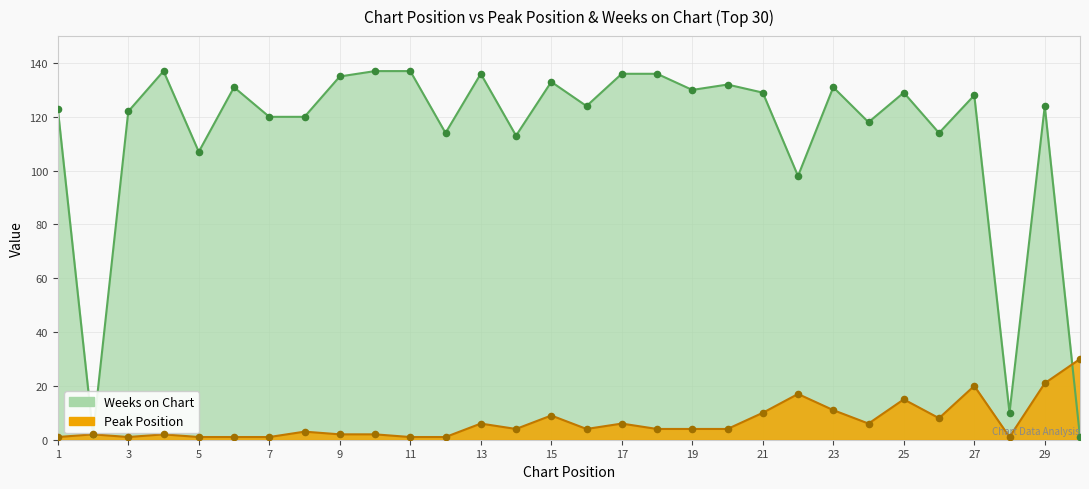

Which series has the widest spread of Y values?

Weeks on Chart